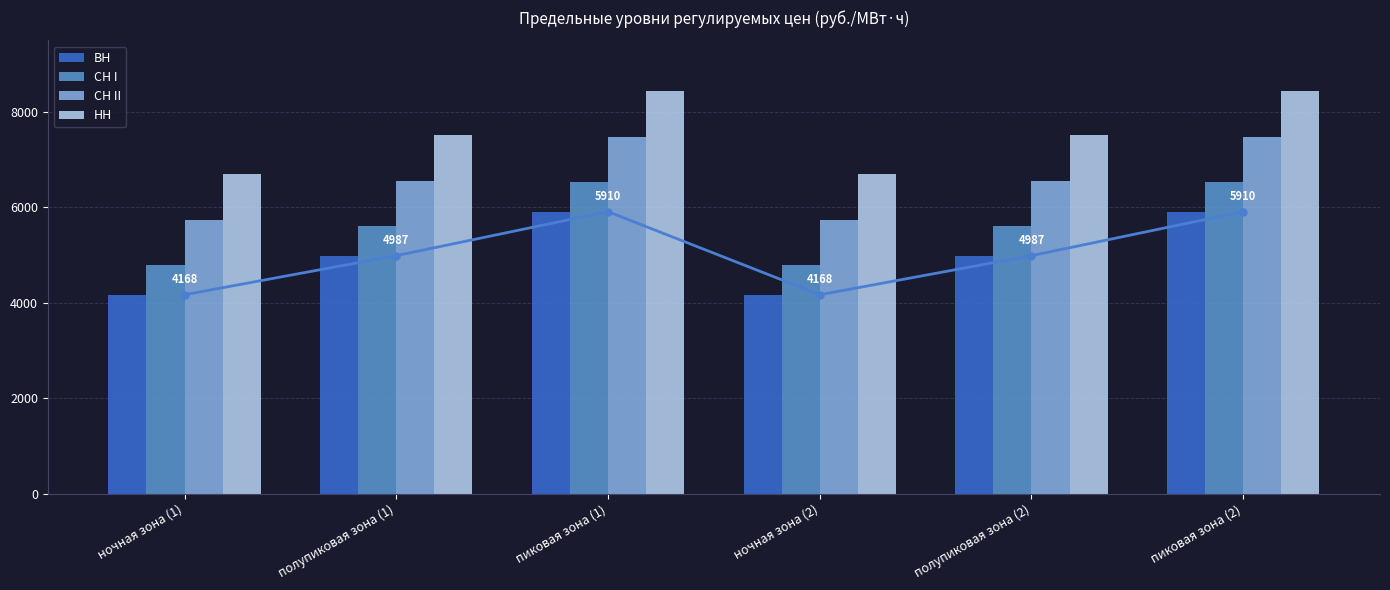

Rank the series by their average value, from lowest to highest.

ВН, СН I, СН II, НН